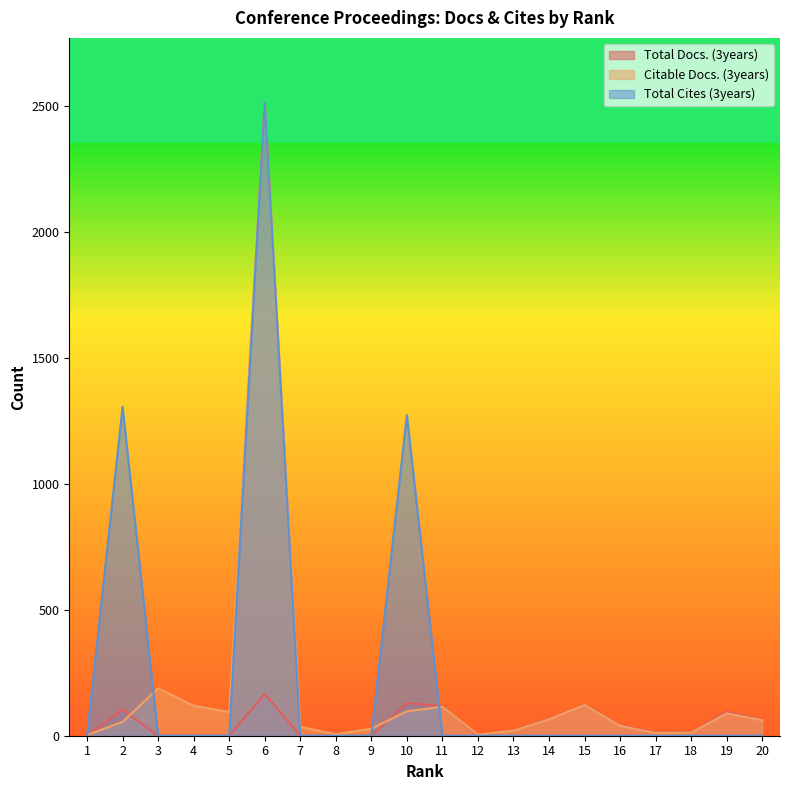

Reading right to left, extract all data points from this chart.

Total Docs. (3years): 64	96	13	13	41	123	67	22	0	118	129	0	0	0	166	0	0	0	104	0
Citable Docs. (3years): 62	89	12	11	39	122	65	20	4	115	97	28	6	35	2517	94	119	188	55	3
Total Cites (3years): 0	0	0	0	0	0	0	0	0	0	1272	0	0	0	2515	0	0	0	1305	0